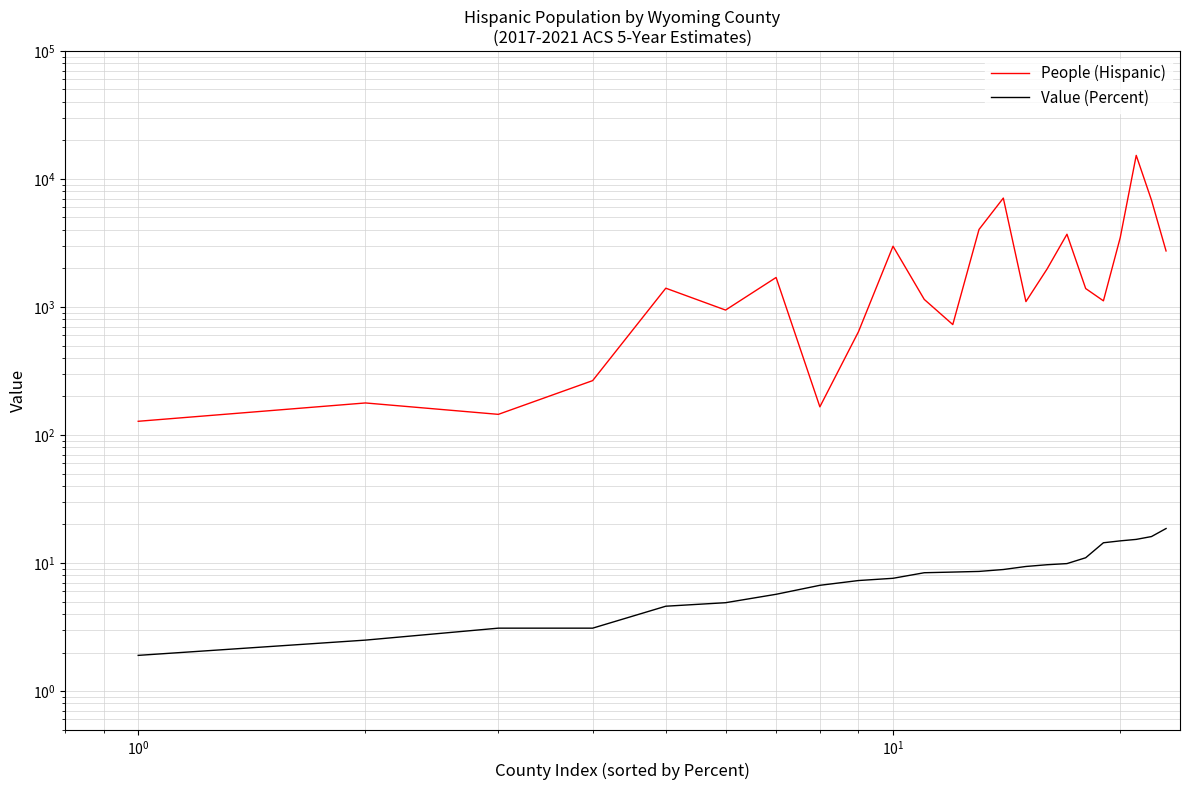

Reading left to right, transcribe all the data shown in this chart.

People (Hispanic): 128.0	178.0	145.0	266.0	1402.0	946.0	1700.0	166.0	641.0	2983.0	1146.0	729.0	4033.0	7090.0	1102.0	1981.0	3700.0	1393.0	1117.0	3484.0	15282.0	6833.0	2740.0
Value (Percent): 1.9	2.5	3.1	3.1	4.6	4.9	5.7	6.7	7.3	7.6	8.4	8.5	8.6	8.9	9.4	9.7	9.9	11.0	14.4	14.9	15.3	16.1	18.6